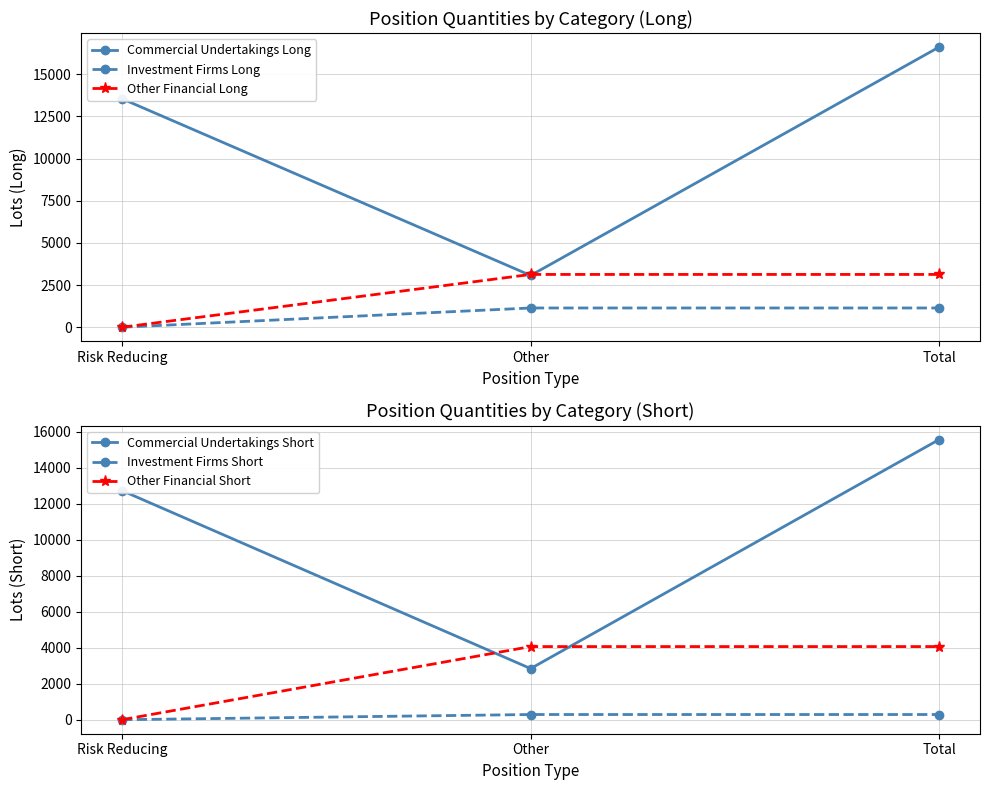

Which series has the largest total across all categories?

Commercial Undertakings Long